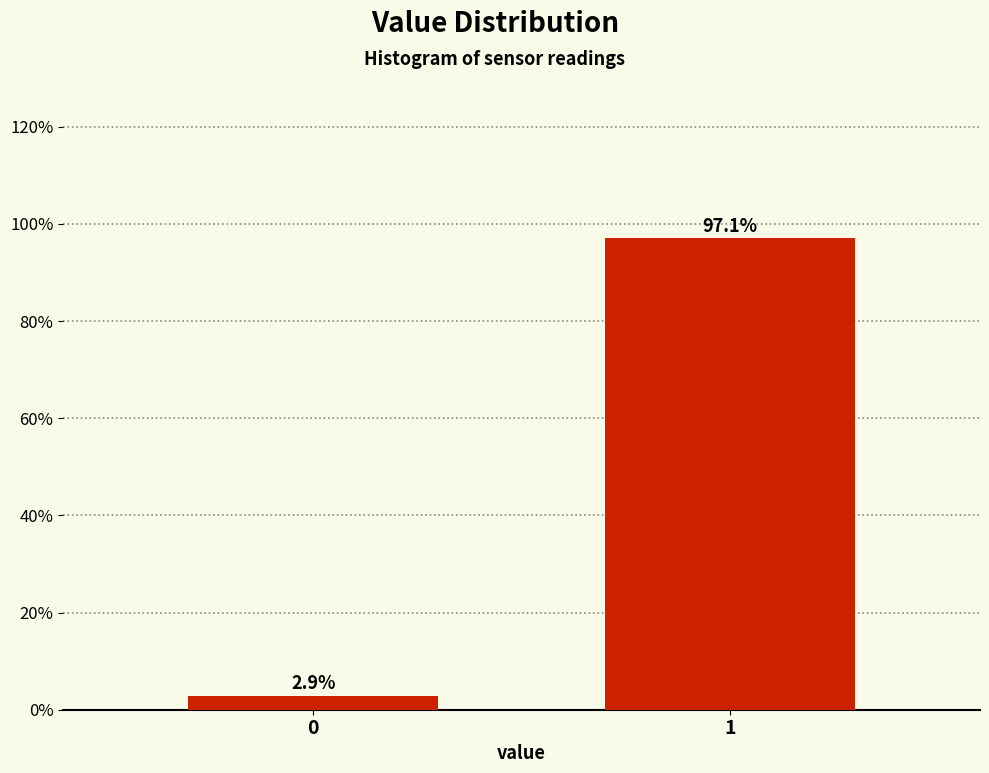

Reading left to right, list all the values displayed in this chart.

0=2.9	1=97.1